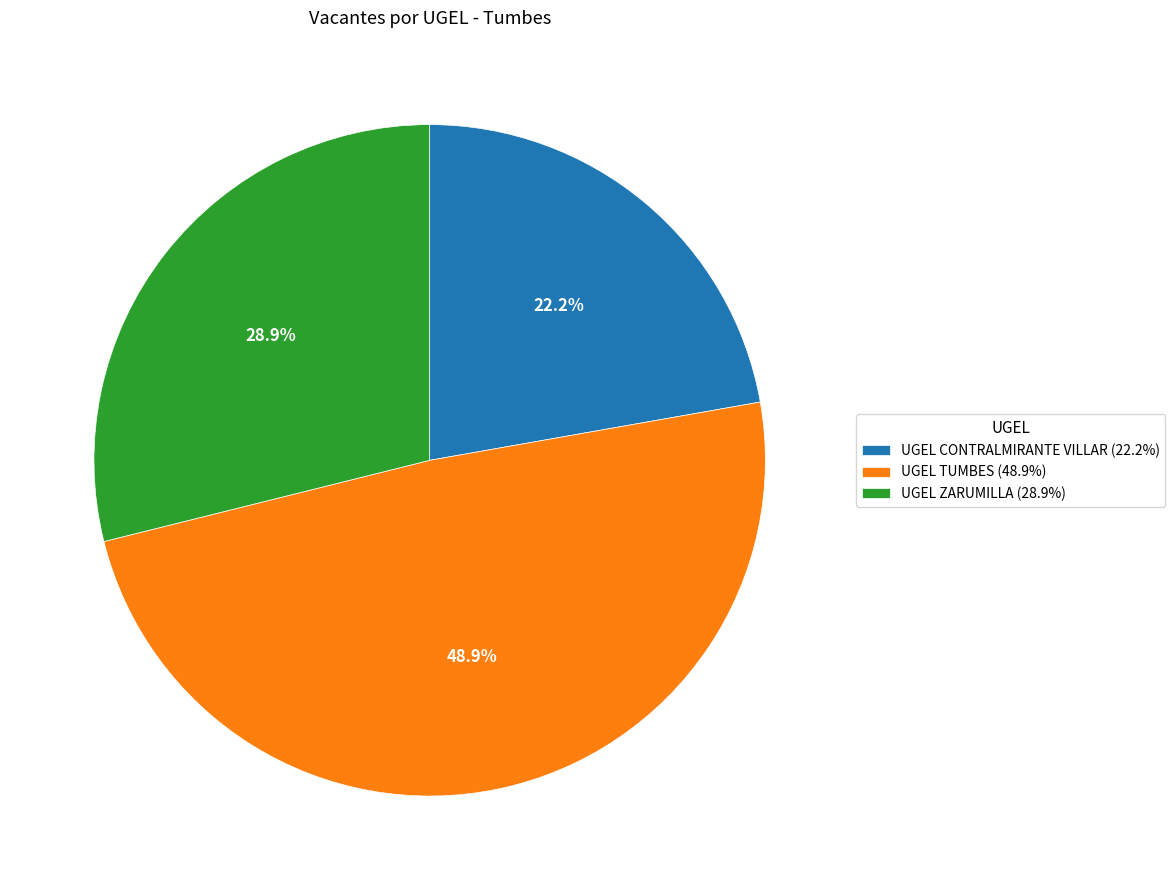

Is the sum of UGEL ZARUMILLA and UGEL TUMBES greater than half?

Yes